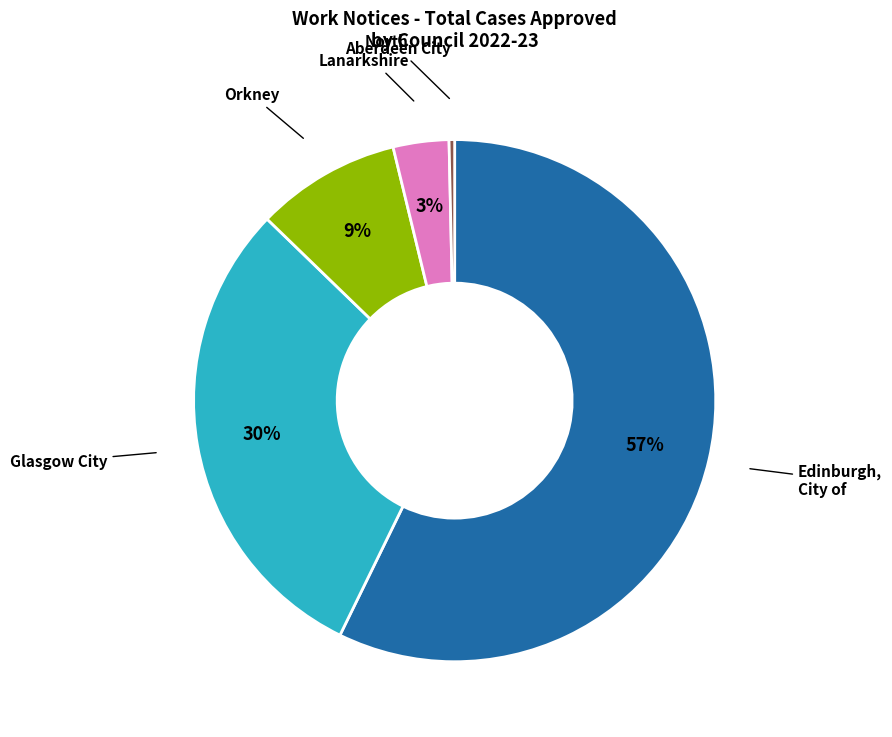

Combined, do North Lanarkshire and Edinburgh, City of account for over 50%?

Yes